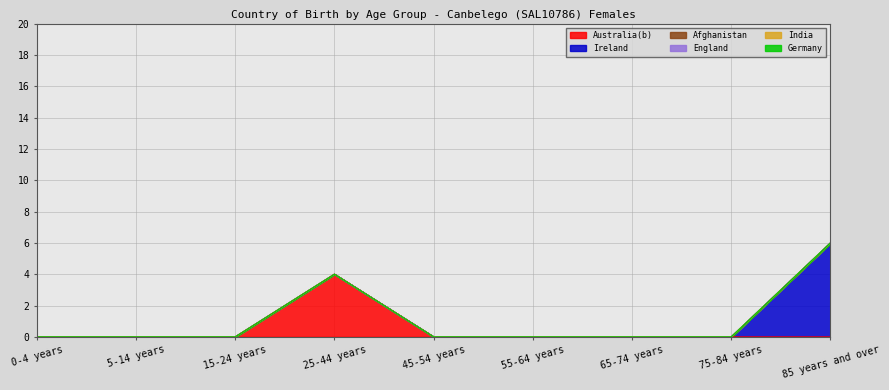

Is it true that Australia(b) equals 0 at 0-4 years?

True